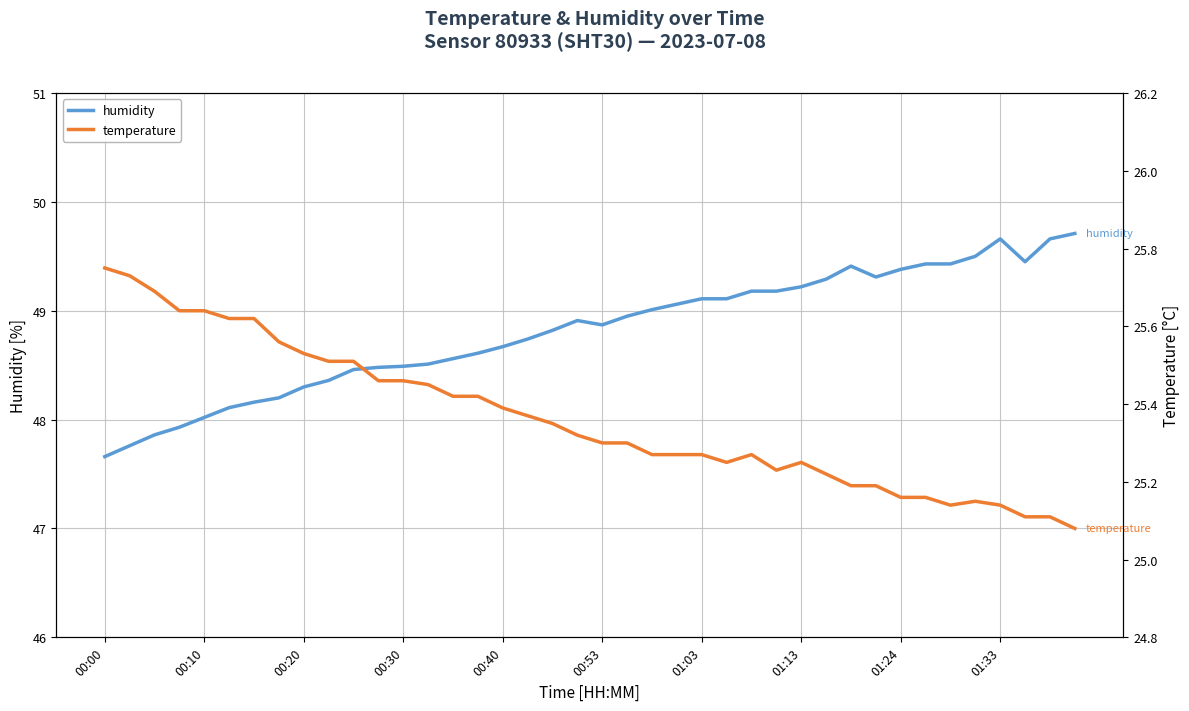

What is the difference between the second highest and second lowest values in the humidity series?

1.9